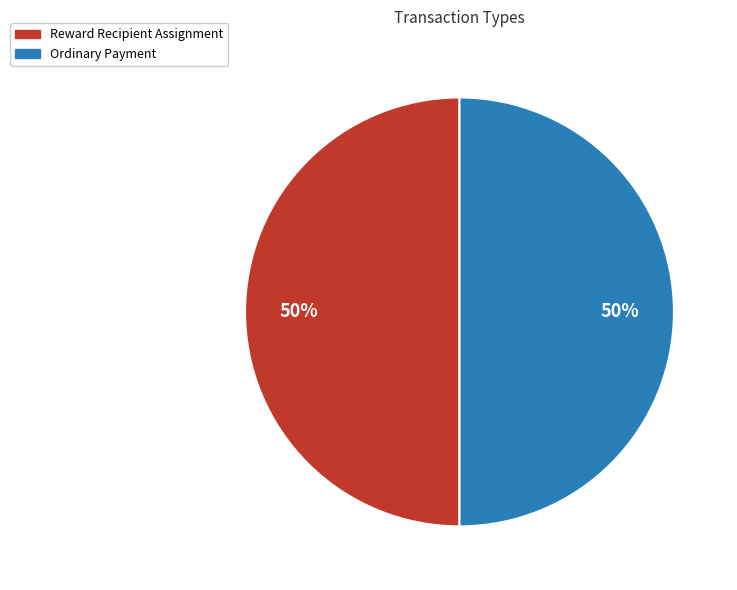

To the nearest percent, what is the combined percentage of Reward Recipient Assignment and Ordinary Payment?

100%